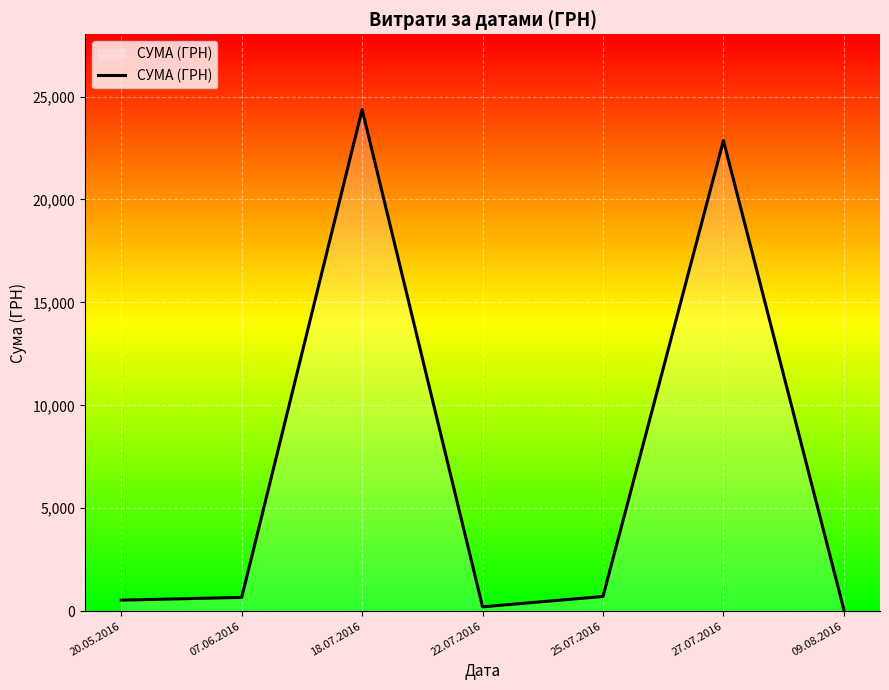

Does the chart have visible grid lines?

Yes